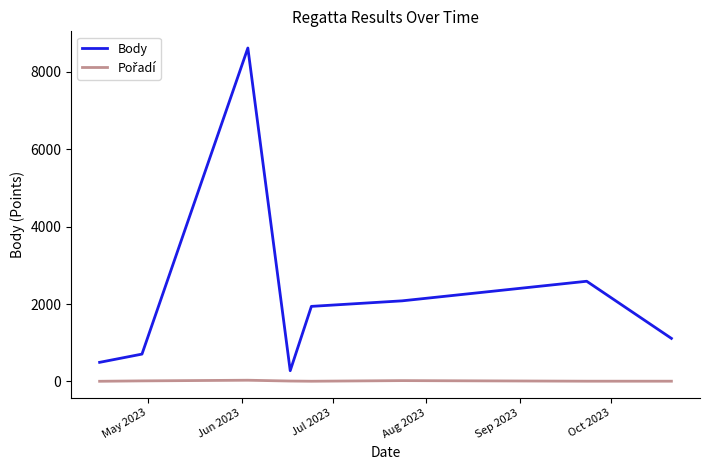

Which series has the largest total across all categories?

Body